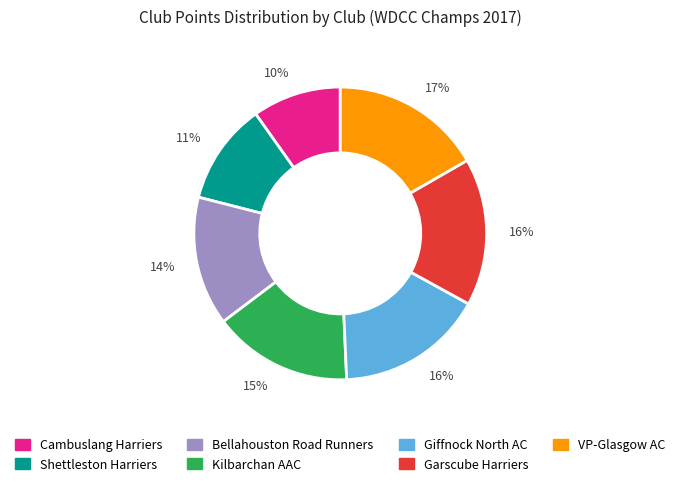

To the nearest percent, what is the average slice percentage?

14%